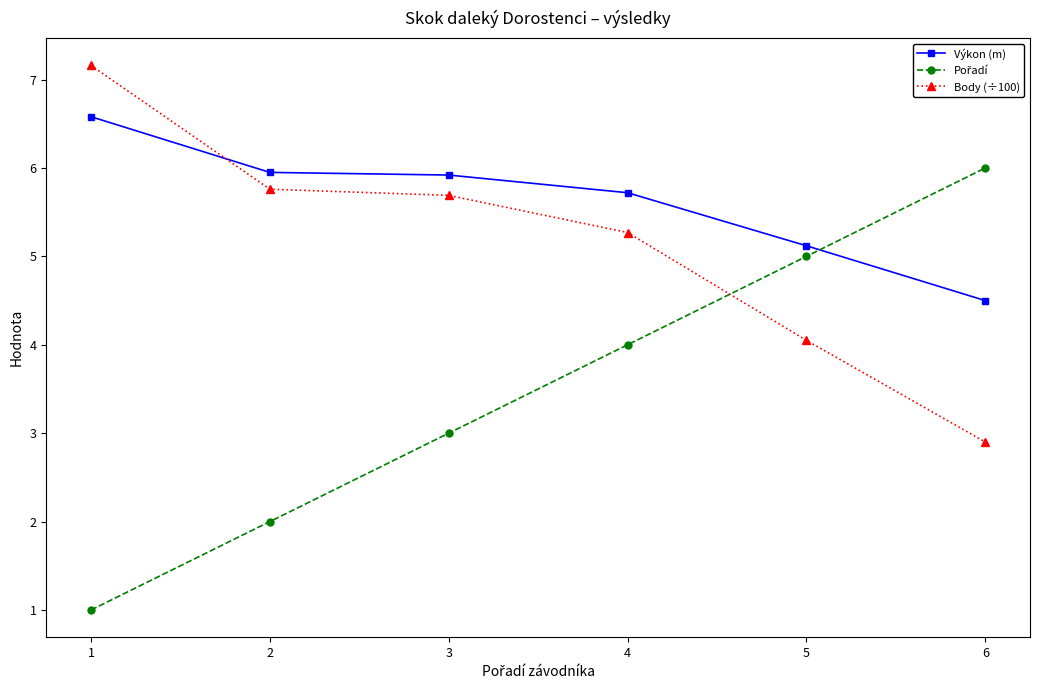

What is the total value across all series at 2?

13.7